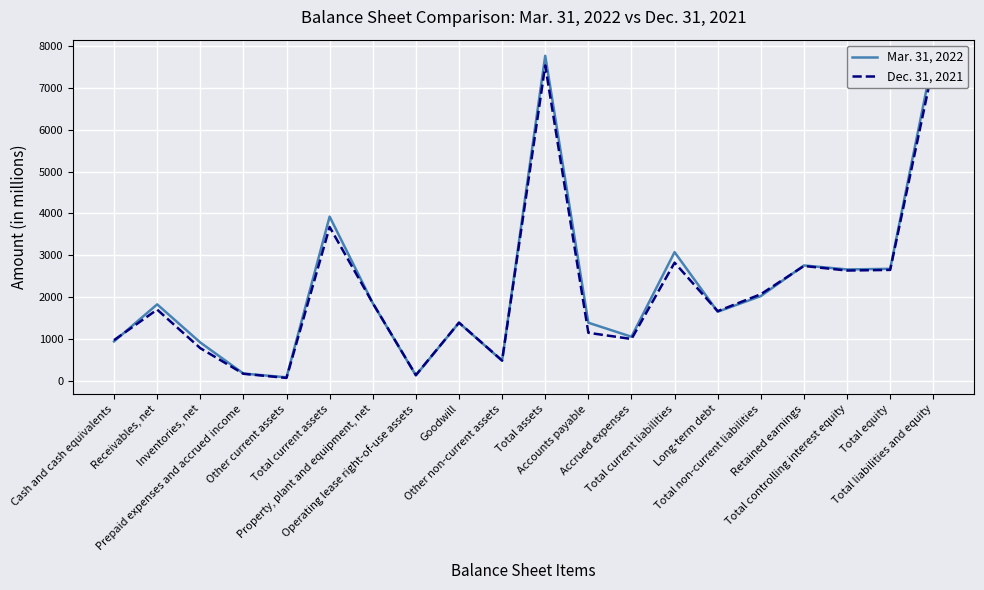

At how many categories does at least one series exceed 2834?

4